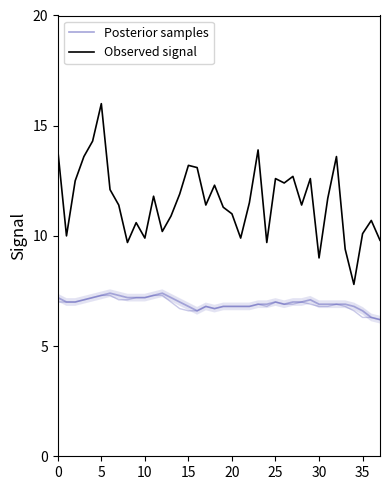

Is this an area chart (filled region under the line)?

No